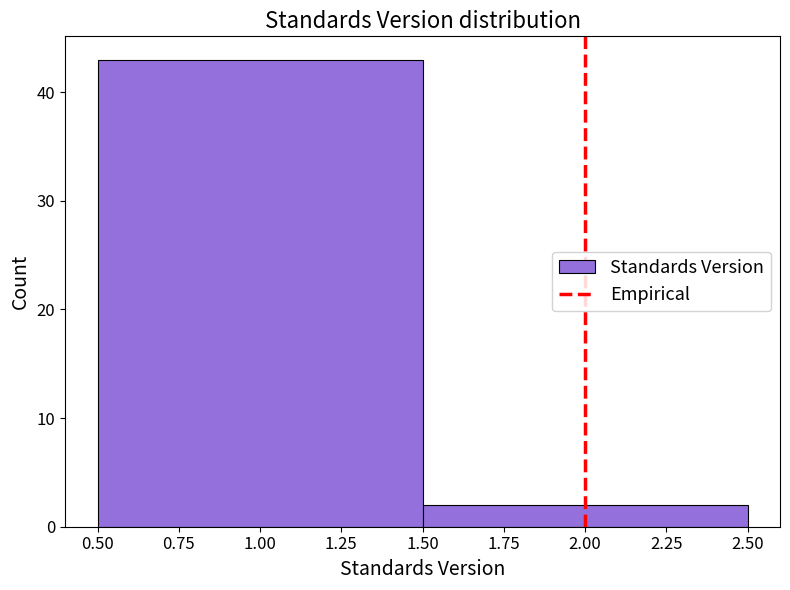

Reading left to right, transcribe this chart: for each bar, give the range it covers on the x-axis and its height. The values are not printed on the chart, so give them approximately, as read against the axis.

0.50 to 1.50: 43
1.50 to 2.50: 2